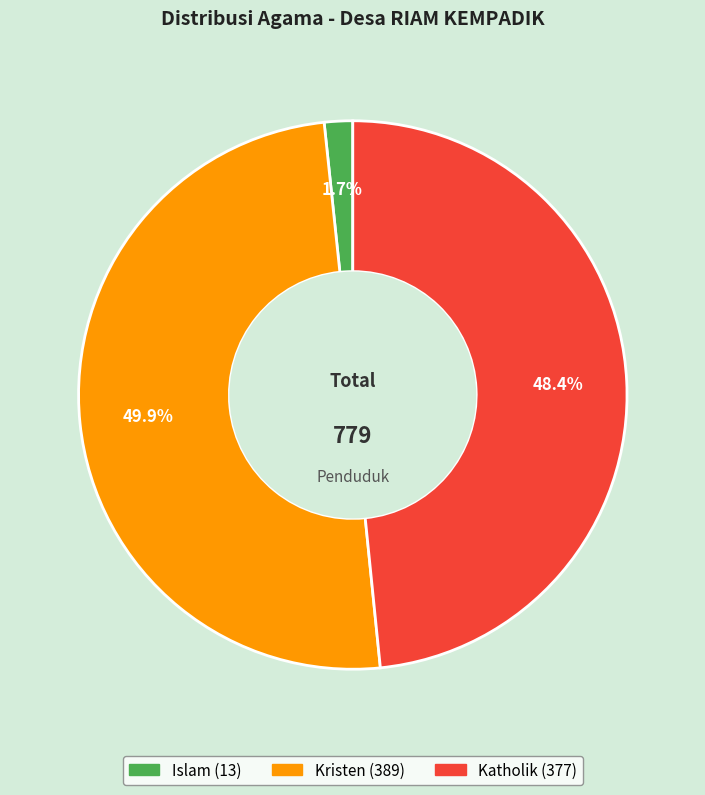

How many slices are in this pie chart?

3